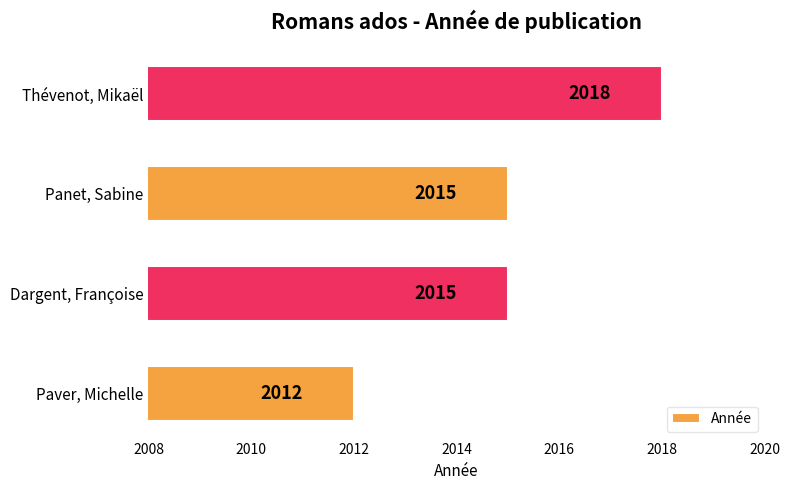

What is the change in value from Paver, Michelle to Dargent, Françoise?

+3